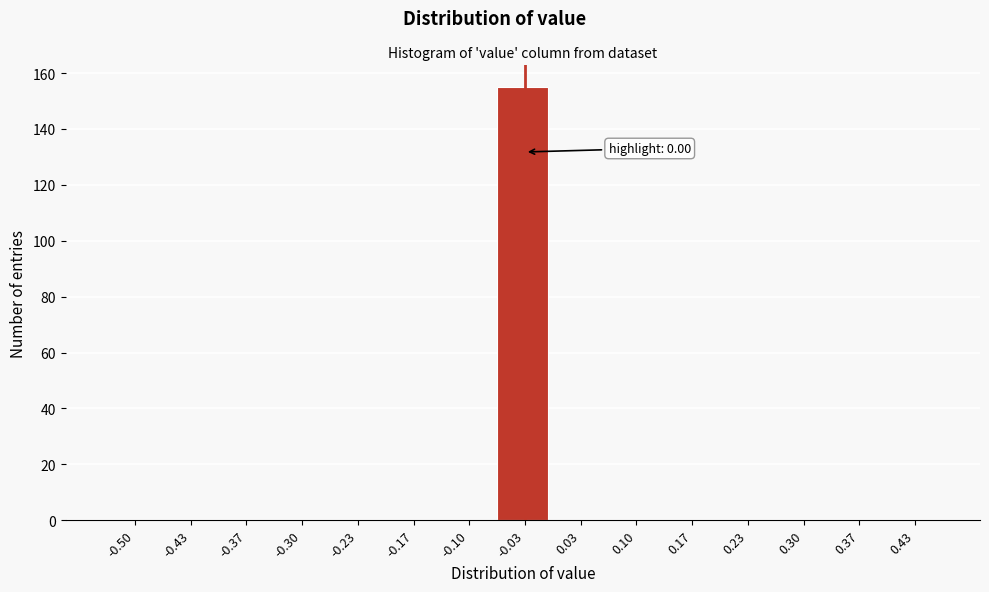

Reading right to left, list all the values displayed in this chart.

0.43=0	0.37=0	0.30=0	0.23=0	0.17=0	0.10=0	0.03=0	-0.03=155	-0.10=0	-0.17=0	-0.23=0	-0.30=0	-0.37=0	-0.43=0	-0.50=0